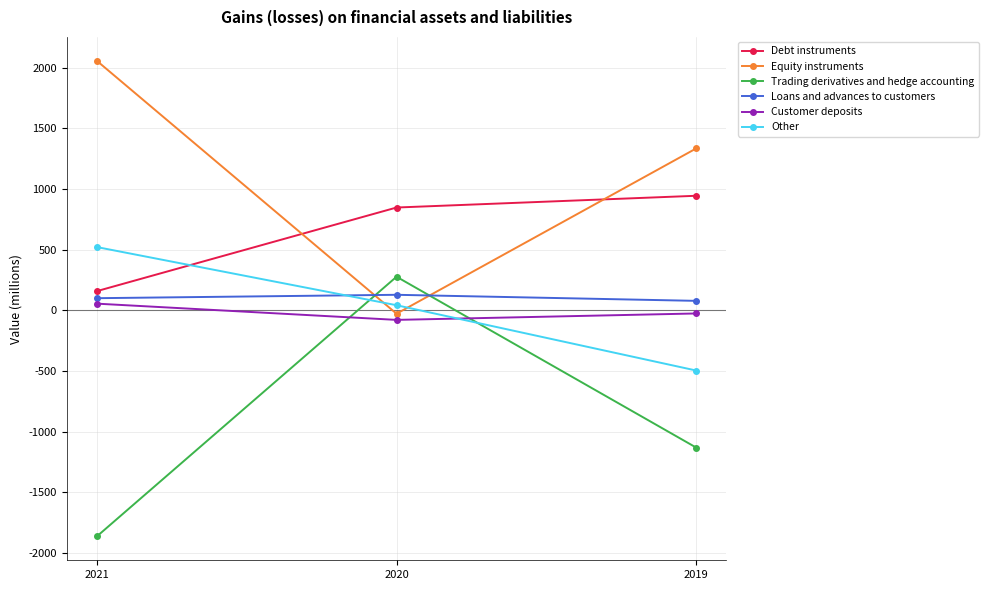

What is the greatest value displayed?

2059